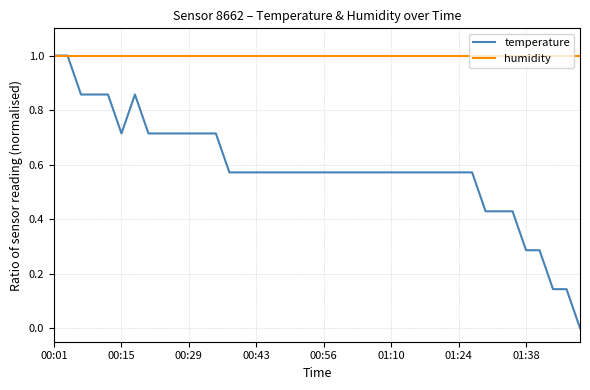

List the series in order of their overall mean, highest first.

humidity, temperature